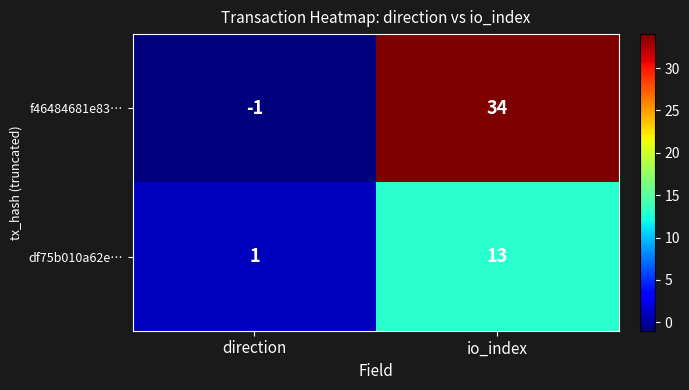

At which category does the chart reach its peak across all series?

io_index